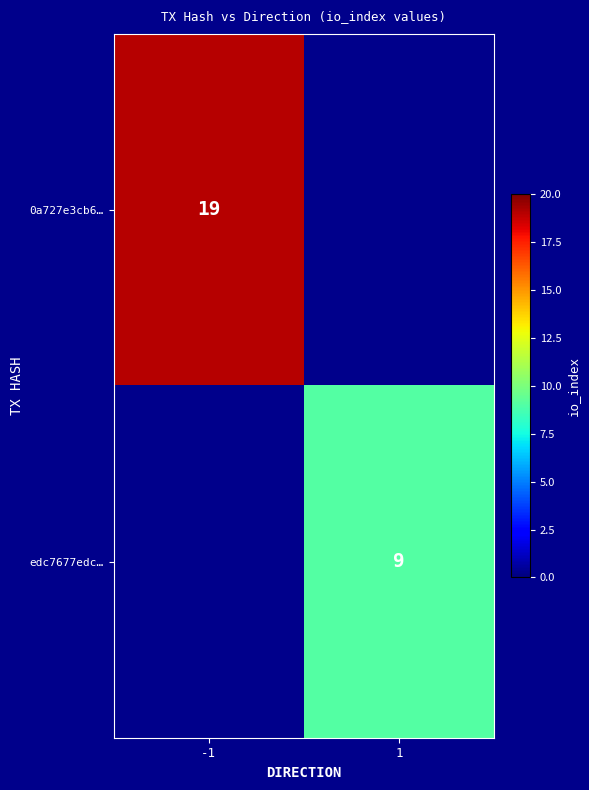

The value of edc7677edc… at 1 is 9. True or false?

True